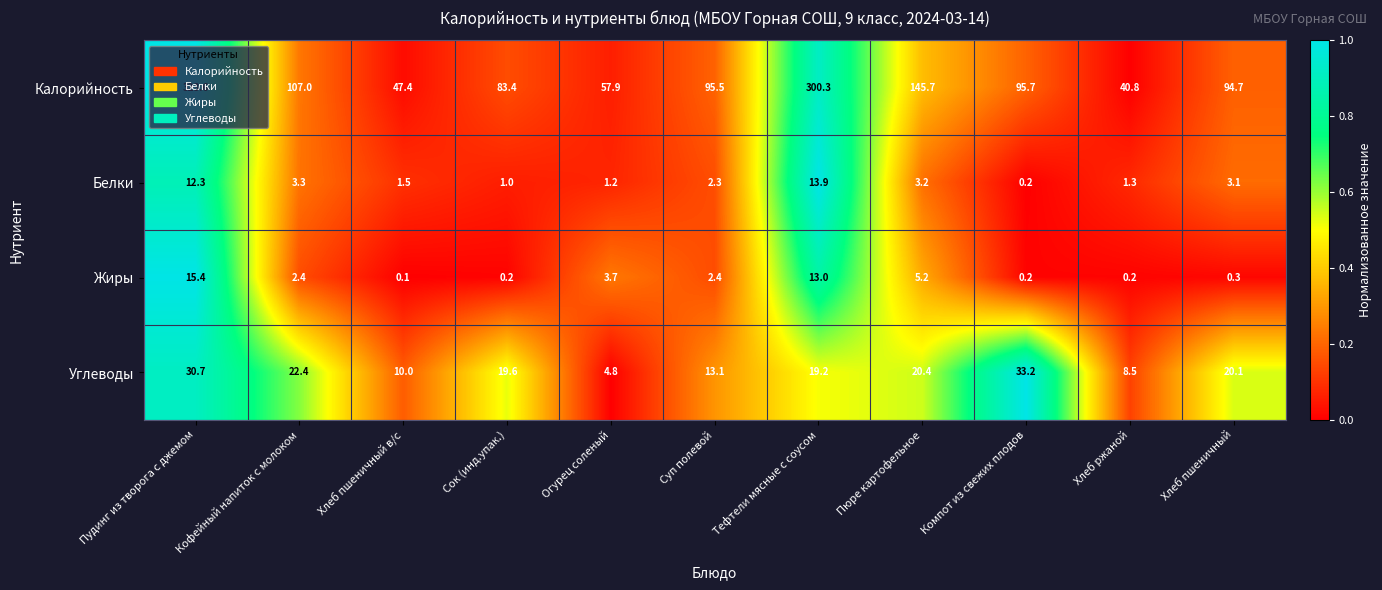

Which series has the largest total across all categories?

Калорийность